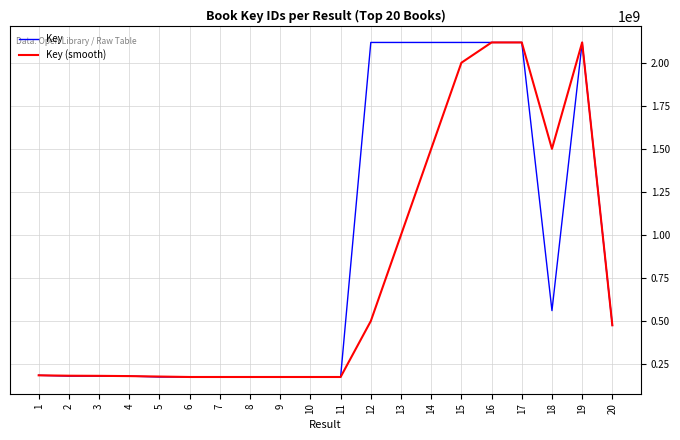

What is the lowest value of the Key series?

175301078